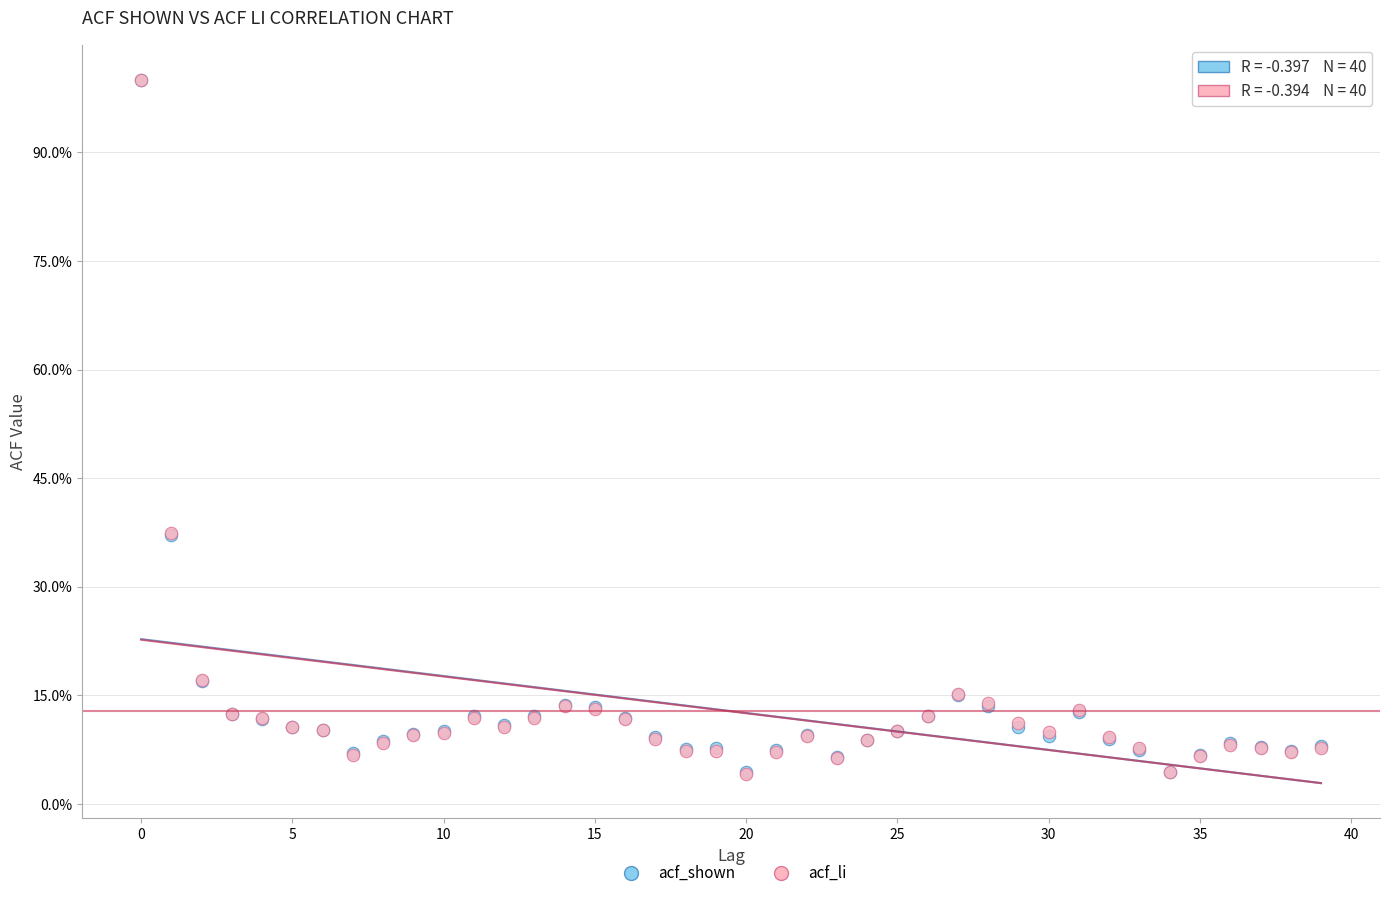

What are all the series names shown in the legend?

acf_shown, acf_li